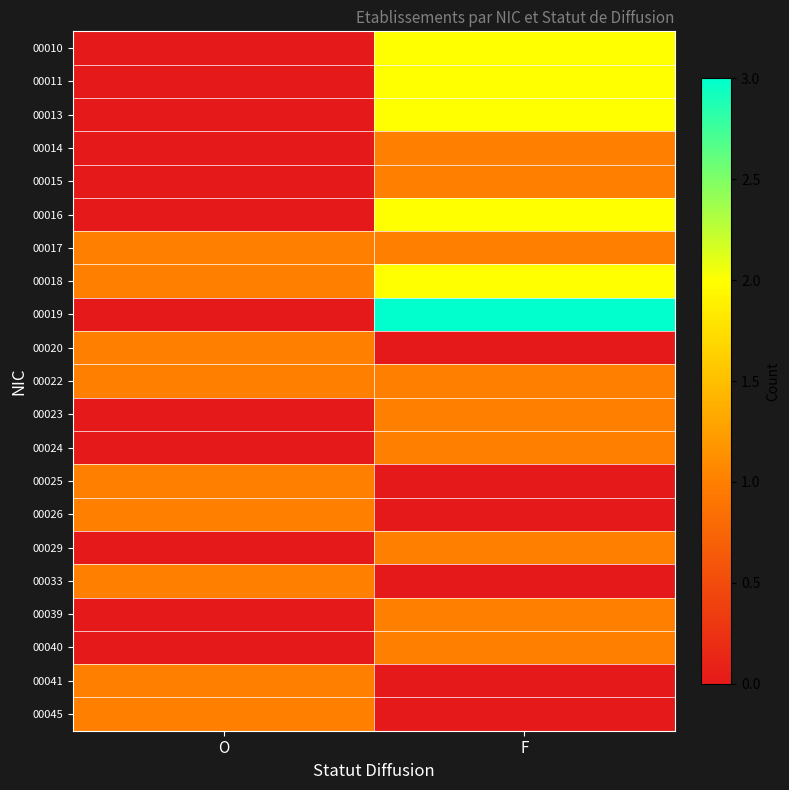

What is the total value across all series at O?

9